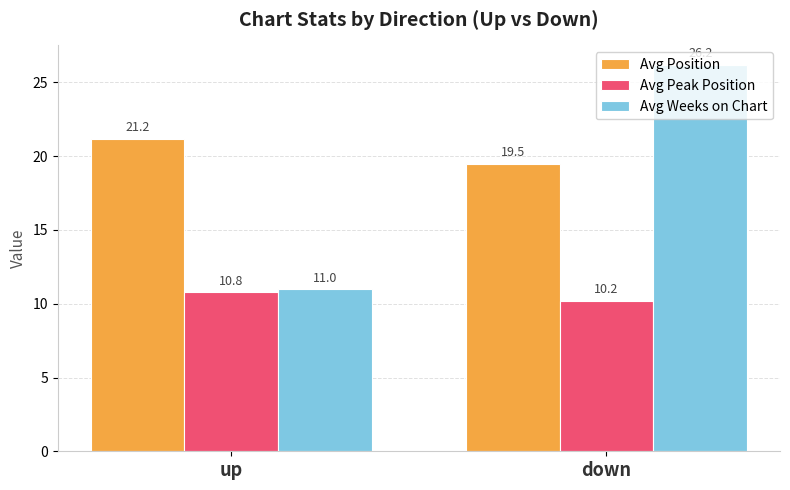

What are all the series names shown in the legend?

Avg Position, Avg Peak Position, Avg Weeks on Chart